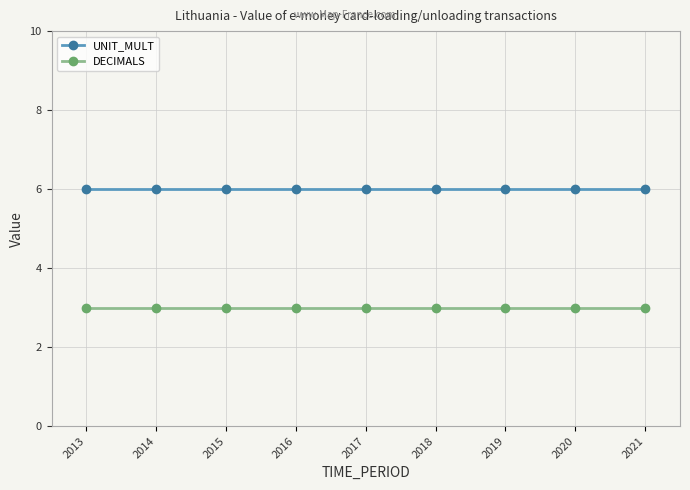

Does the chart display data point markers on the line(s)?

Yes